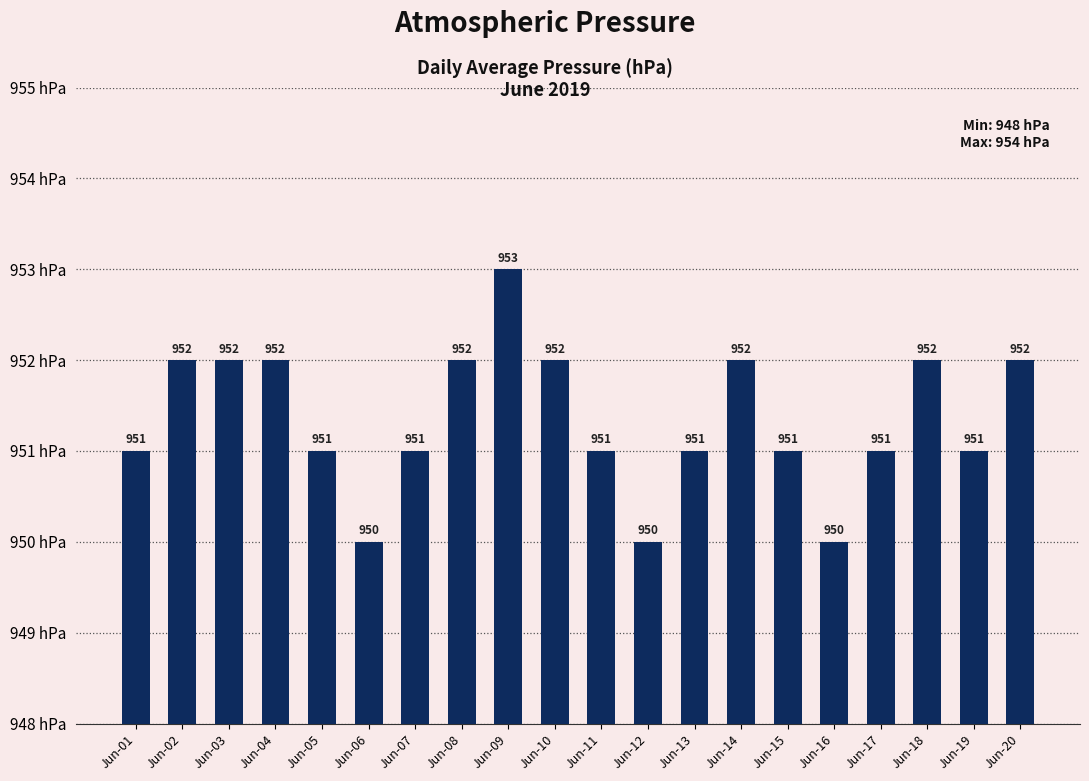

What is the minimum value shown in the chart?

950